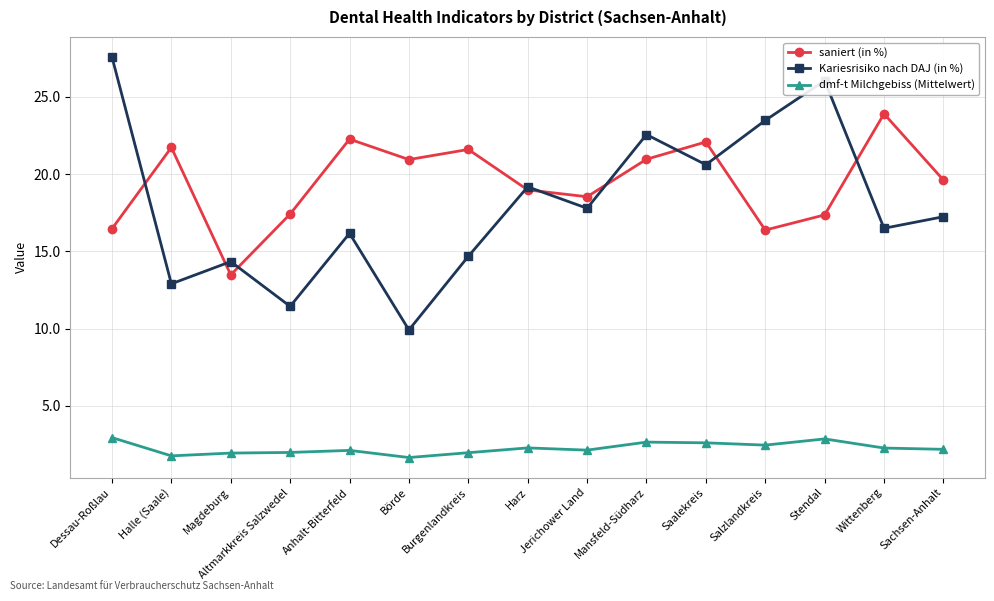

Which category has the highest value across all series?

Dessau-Roßlau